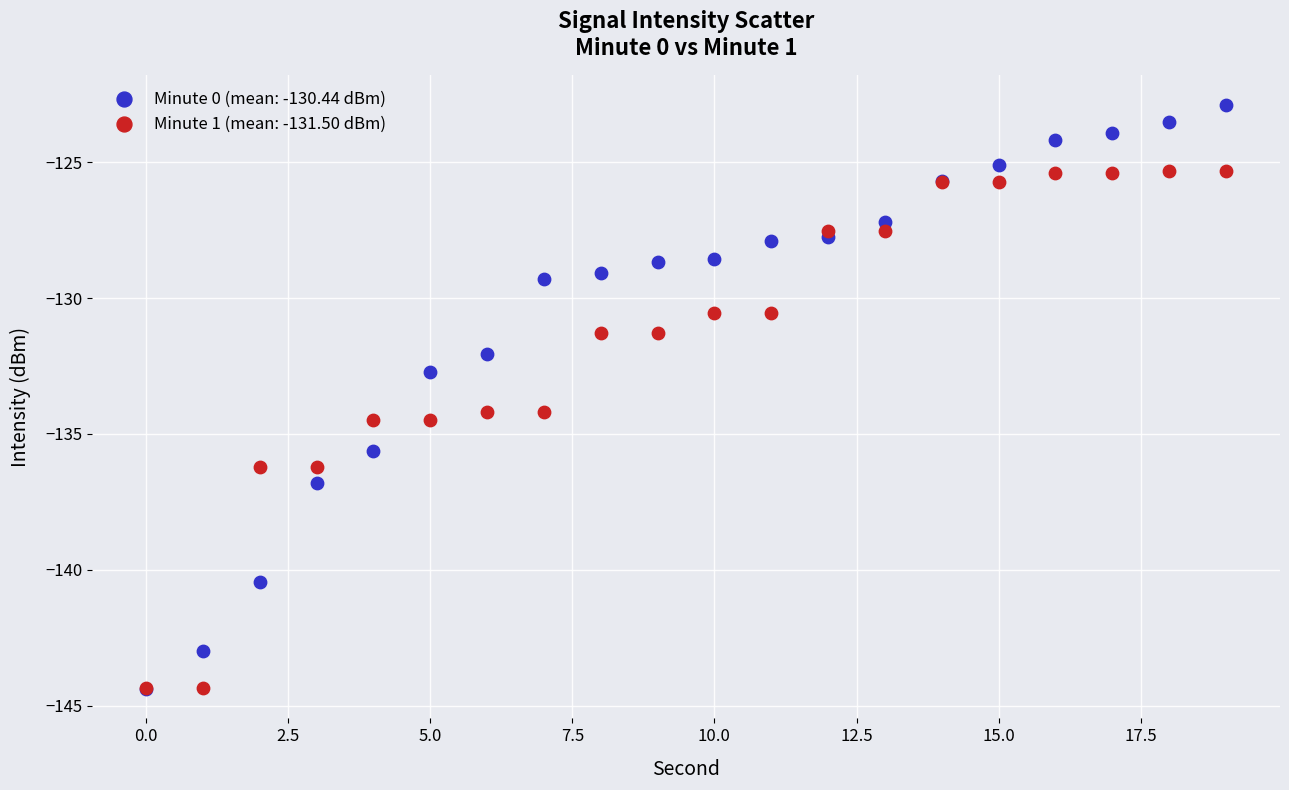

Across all series, what Y value is closest to -133?

-132.7